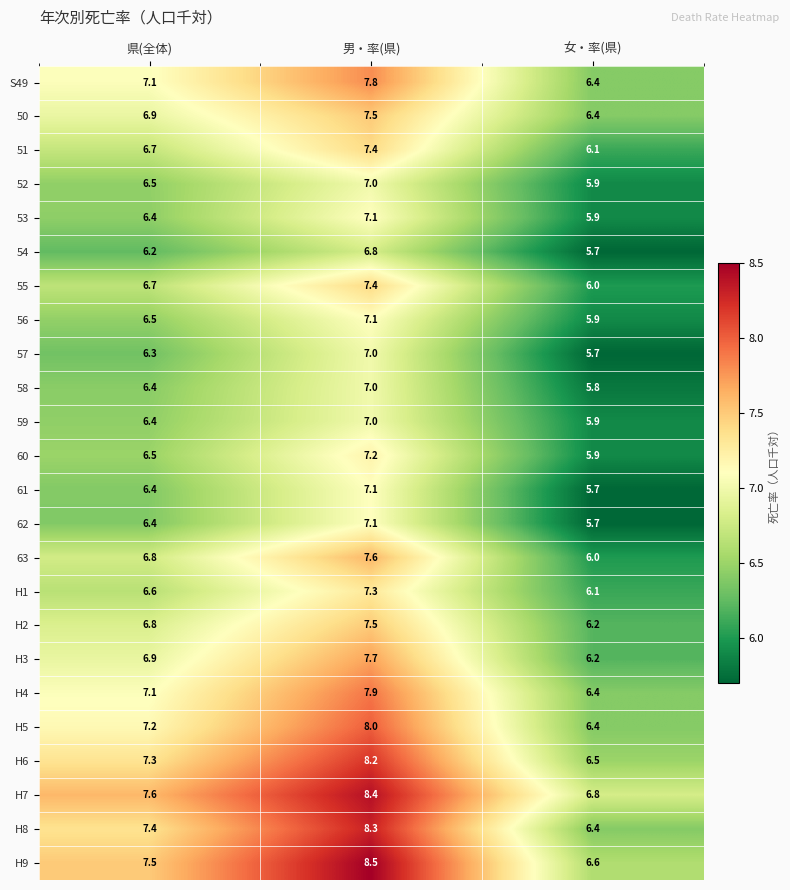

Is it true that 56 equals 6.5 at 県(全体)?

True